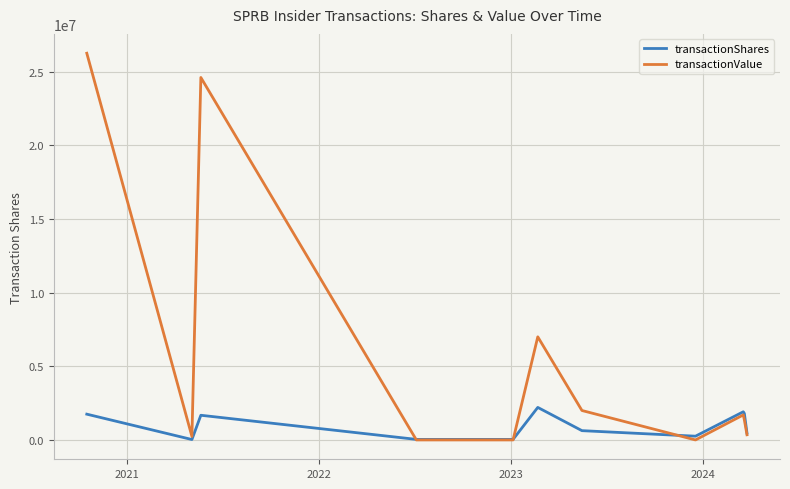

List the series in order of their overall mean, lowest first.

transactionShares, transactionValue